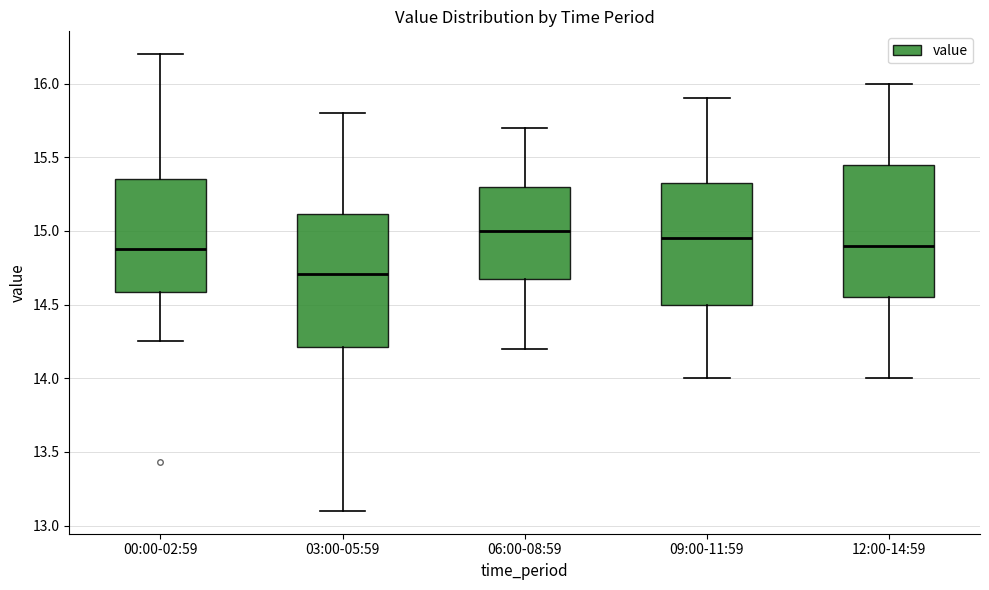

Where does the upper whisker of the box for 00:00-02:59 end on the y-axis? The values are not printed on the chart, so give them approximately, as read against the axis.

16.20